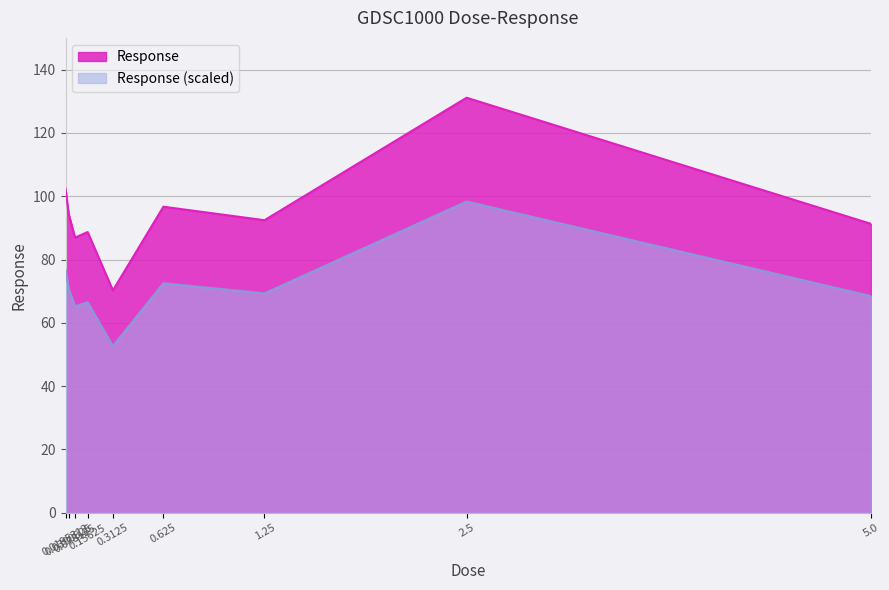

Reading right to left, extract all data points from this chart.

91.3	131.1	92.4	96.7	70.2	88.7	86.9	94.4	102.4